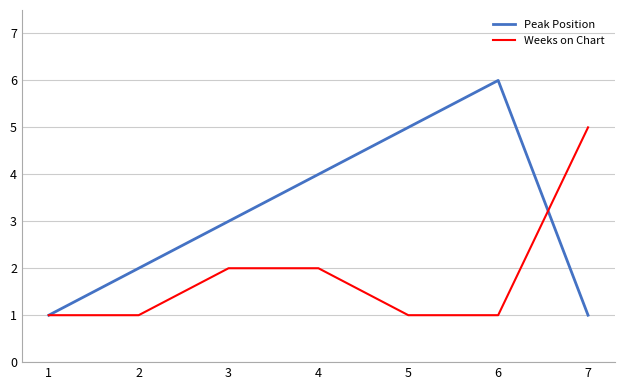

Between 1 and 5, which series saw the biggest shift?

Peak Position